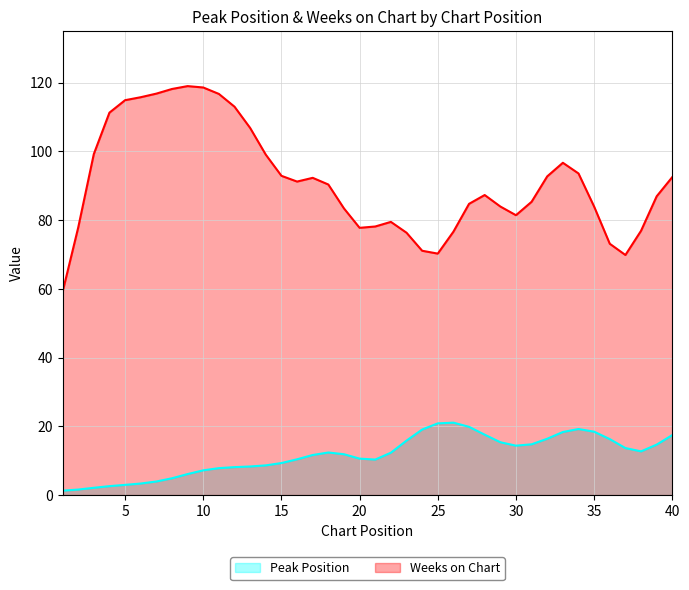

Which has a higher value, 14 or 28?

28